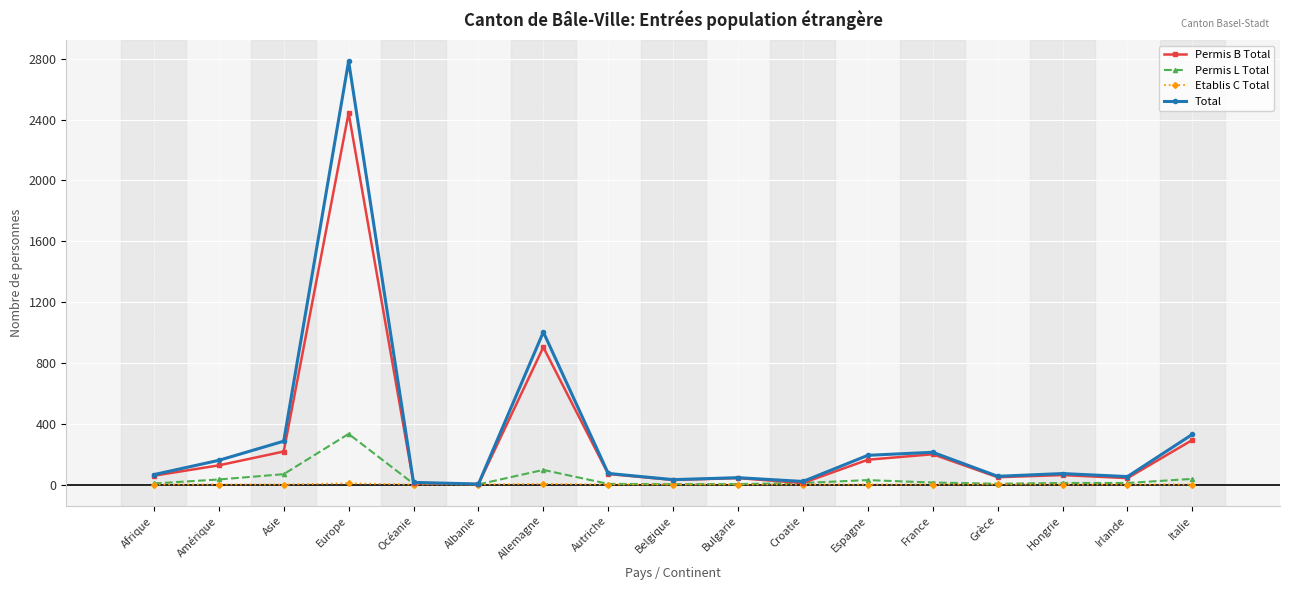

Which series has the largest range (max minus min)?

Total